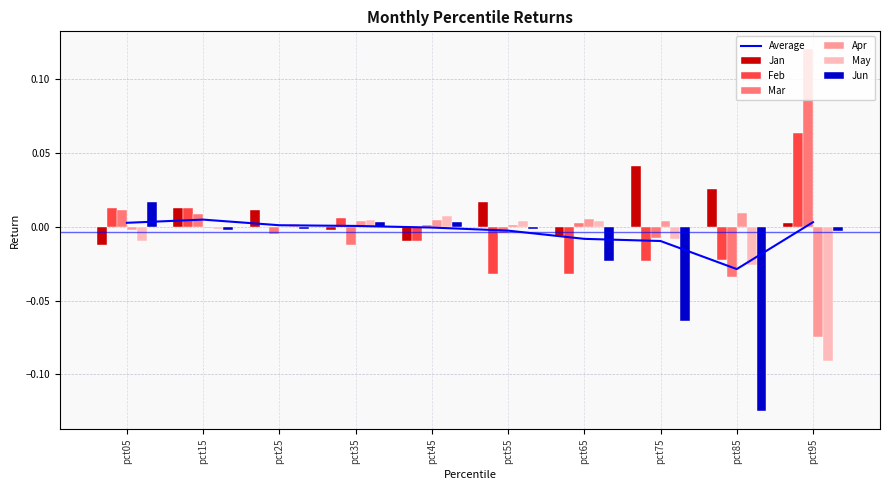

Rank the series by their maximum value, from highest to lowest.

Mar, Feb, Jan, Jun, Apr, May